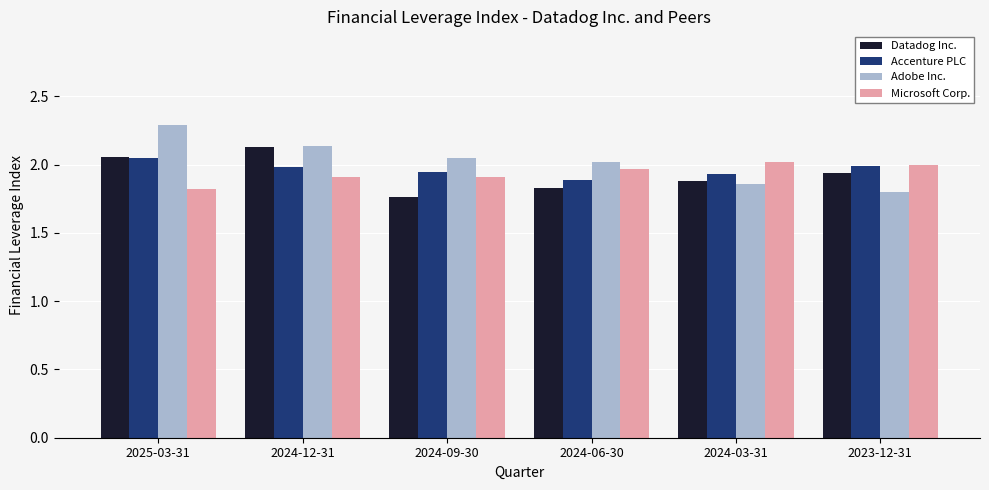

Between 2025-03-31 and 2024-09-30, which series saw the biggest shift?

Datadog Inc.